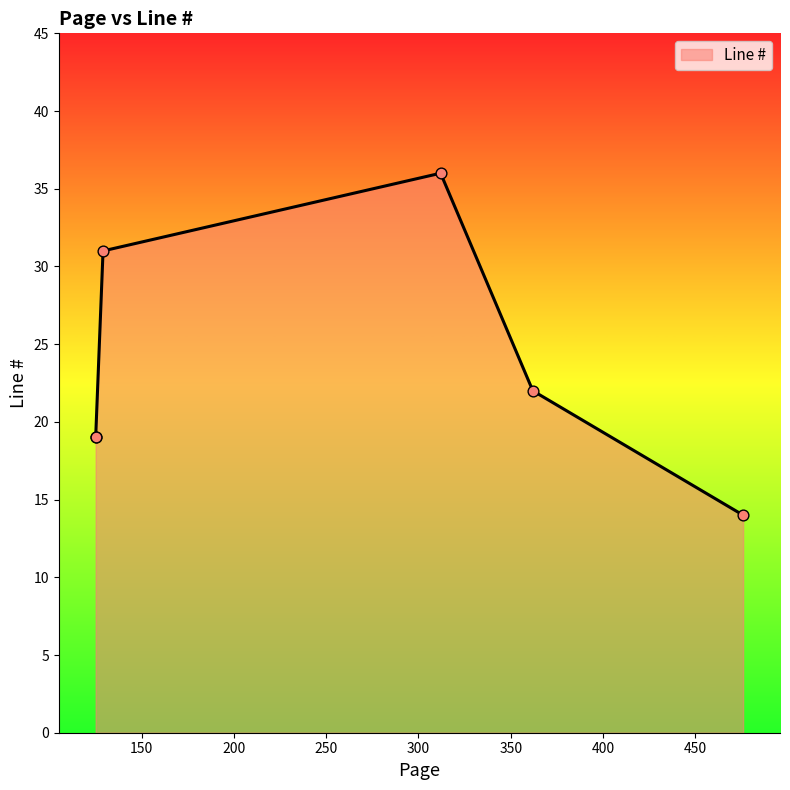

Between 312 and 362, which is larger?

312